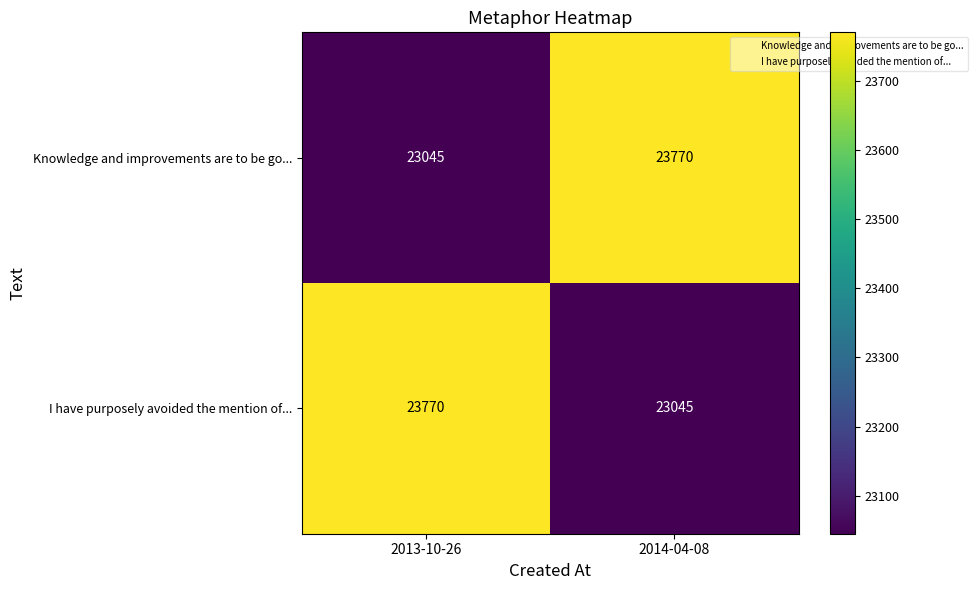

The I have purposely avoided the mention of... series shows 23045 at 2014-04-08. True or false?

True